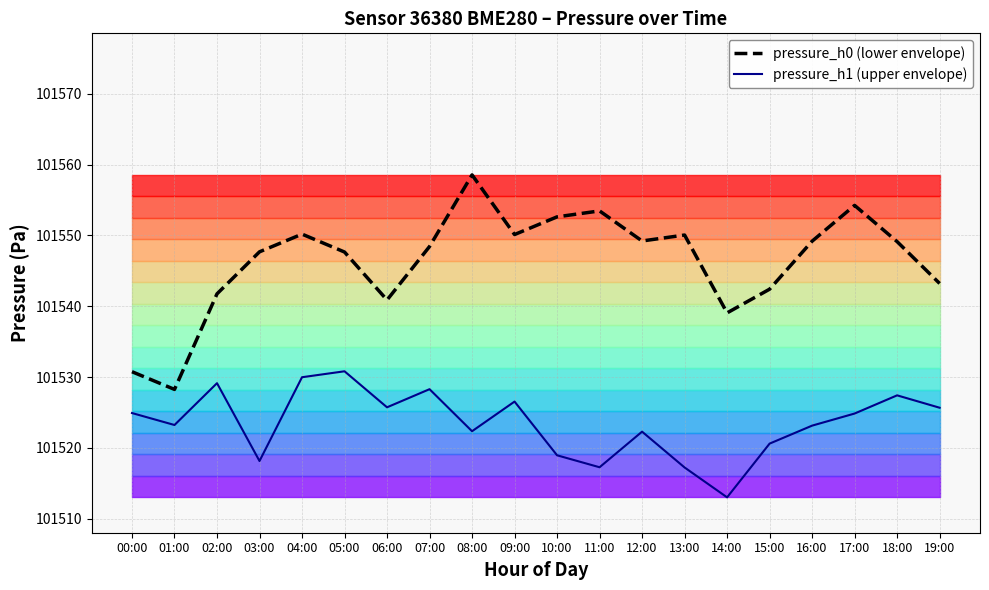

Is the value of pressure_h0 (lower envelope) at 00:00 greater than the value of pressure_h1 (upper envelope) at 03:00?

No